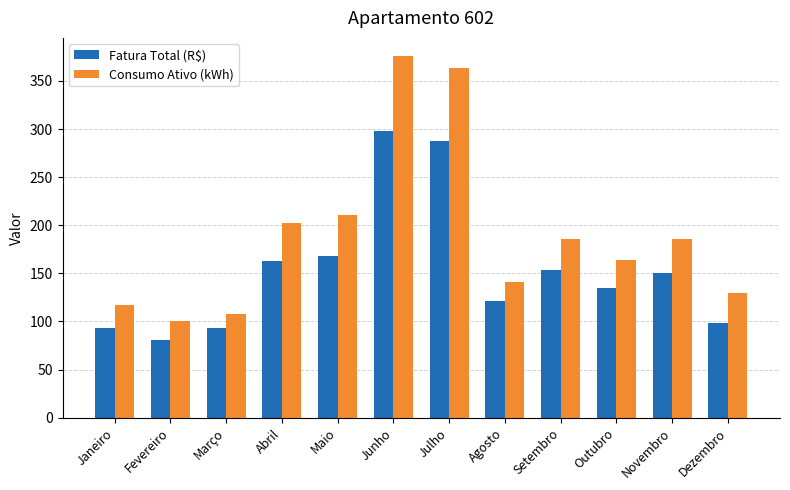

What is the approximate value of Consumo Ativo (kWh) at Fevereiro?

100.0